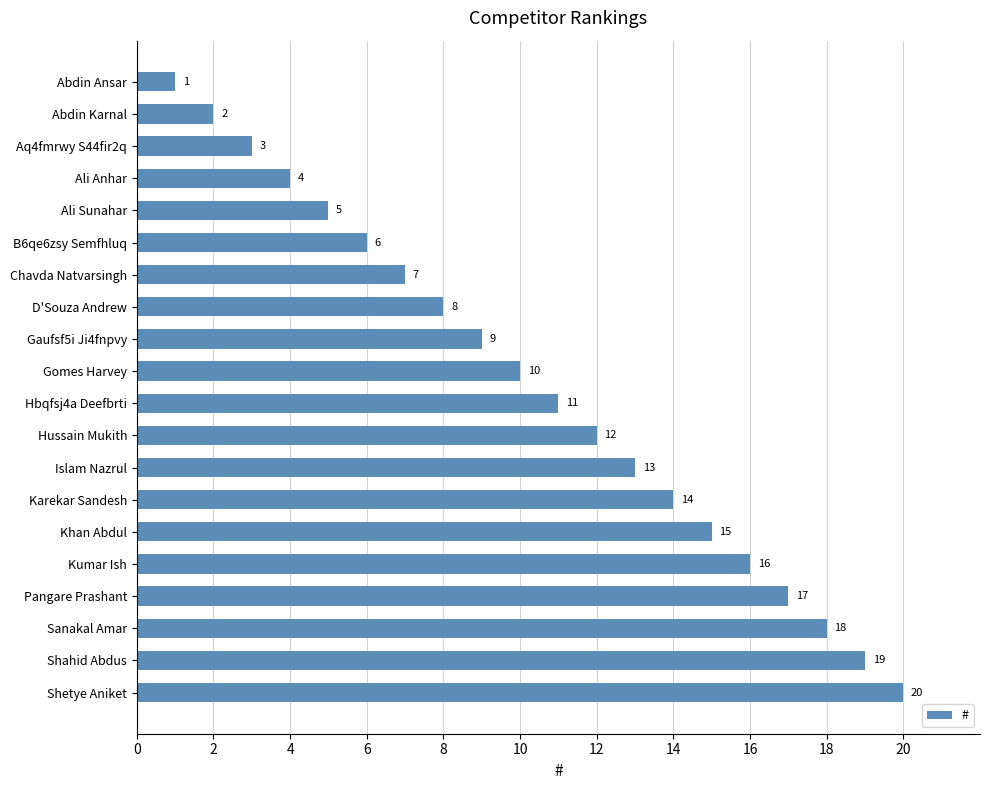

At which label is the value closest to 10?

Gomes Harvey